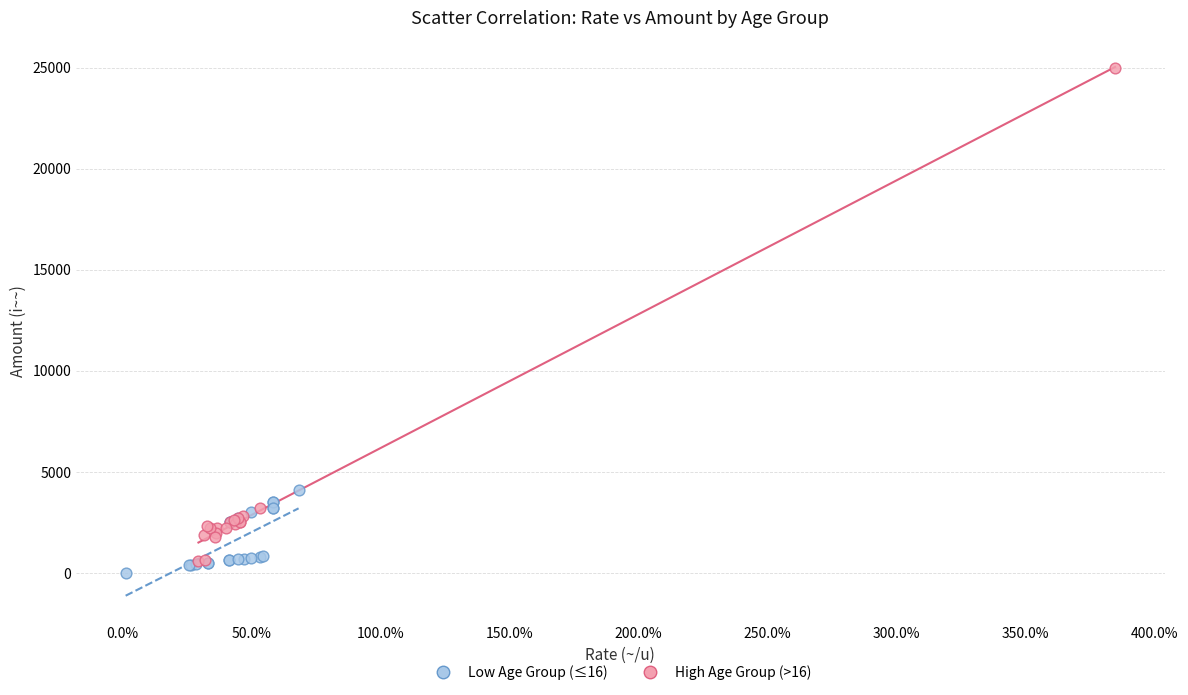

Which series has the largest Y range (max minus min)?

High Age Group (>16)